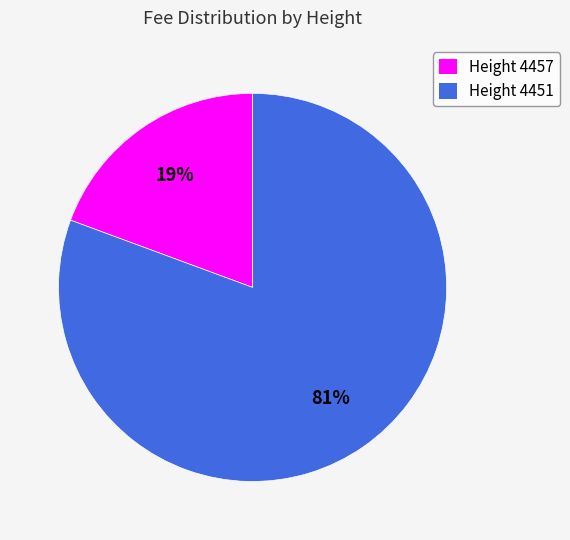

True or false: Height 4451 accounts for 94% of the total.

False